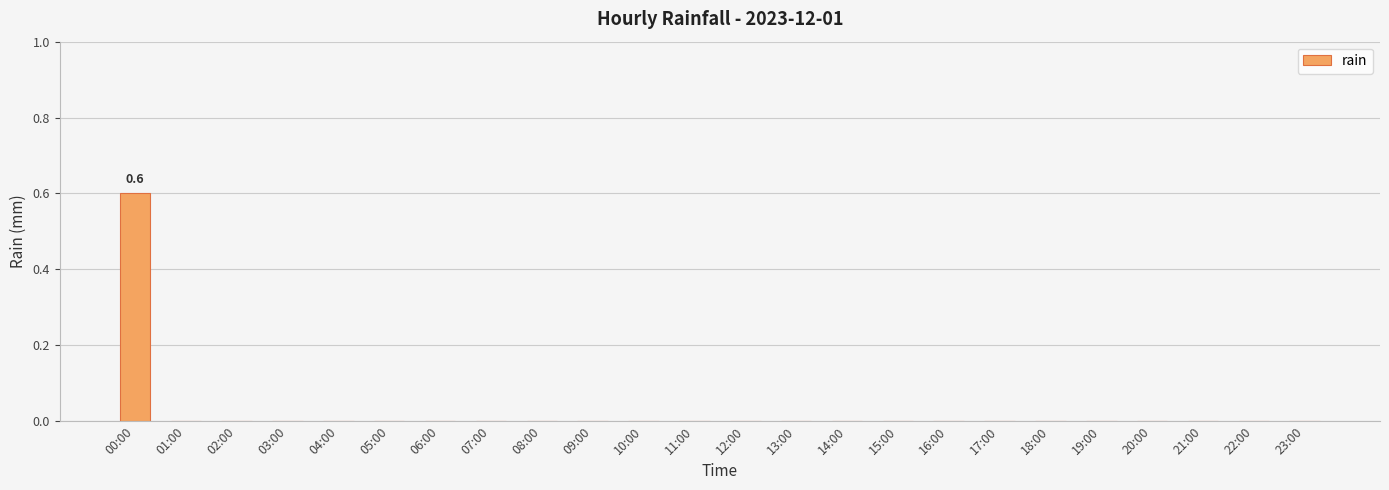

The value at 18:00 is -0.4. True or false?

False